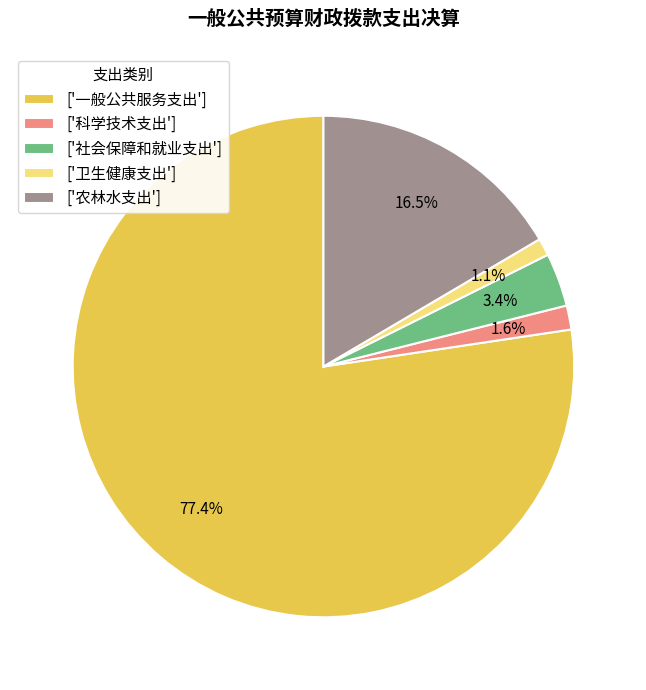

Which has a higher value, ['科学技术支出'] or ['一般公共服务支出']?

['一般公共服务支出']